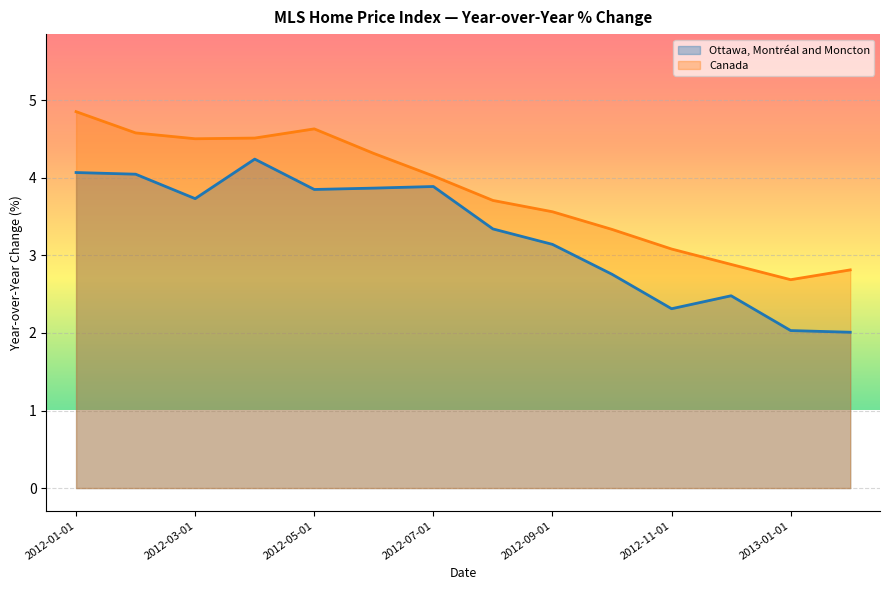

True or false: Ottawa, Montreal and Moncton and Canada intersect in this chart.

False